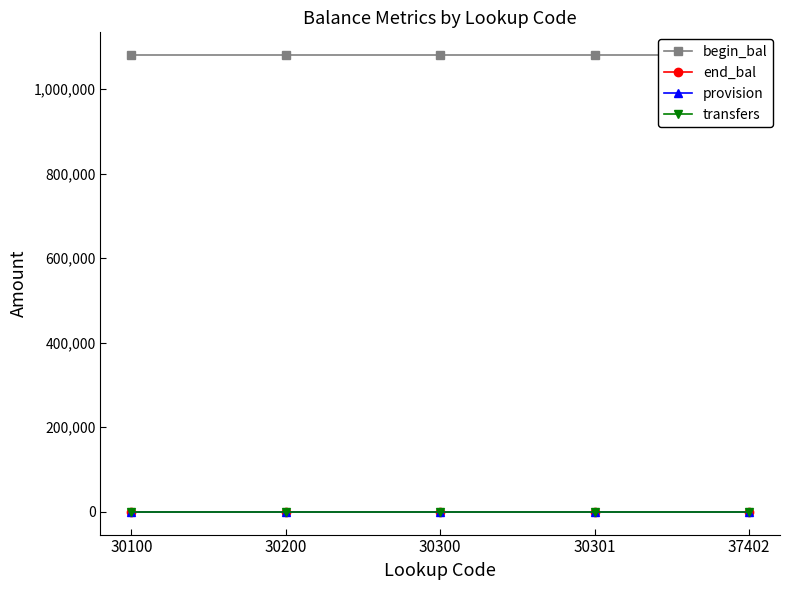

Where is begin_bal nearest to the value 1080000?

30100